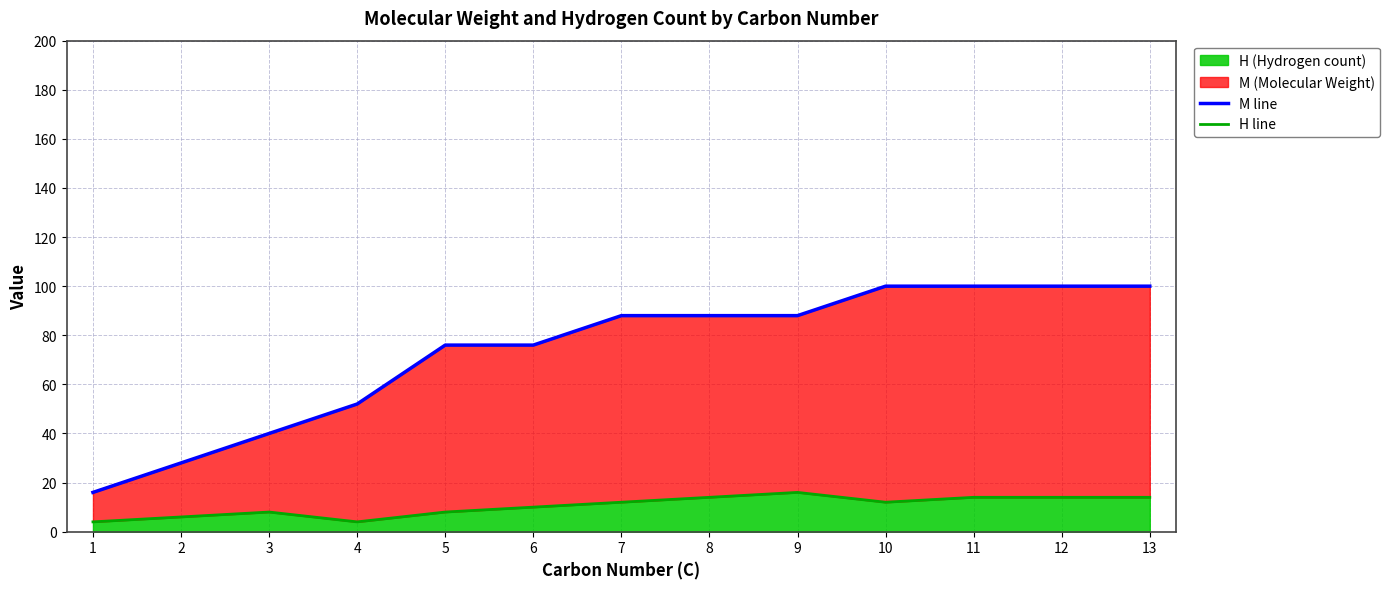

Between 3 and 4, which series saw the biggest shift?

M line